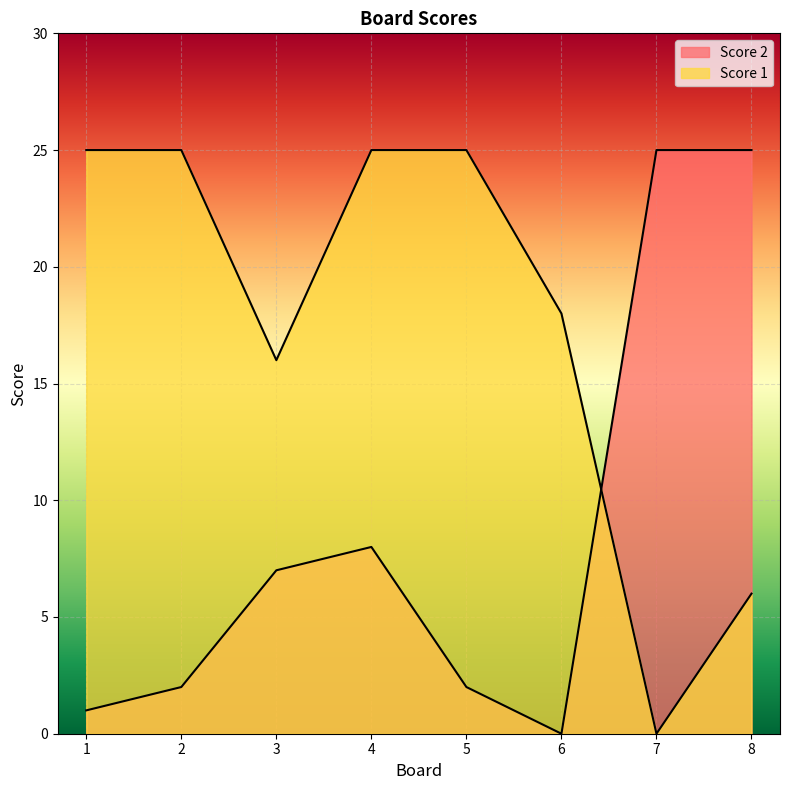

At how many categories does at least one series exceed 4?

8